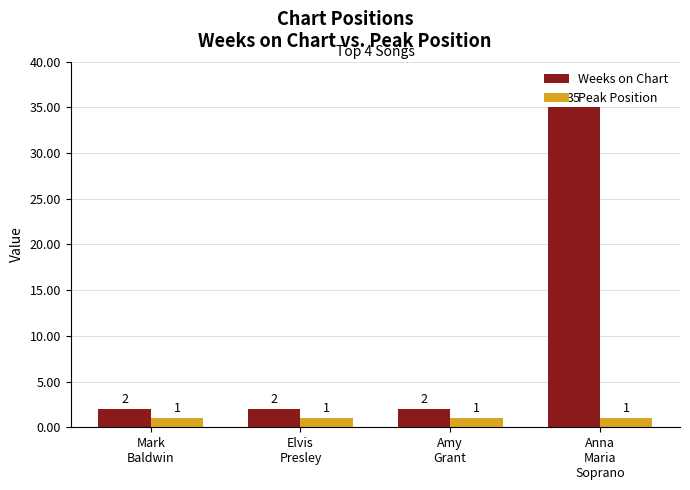

What is the minimum value for Peak Position?

1